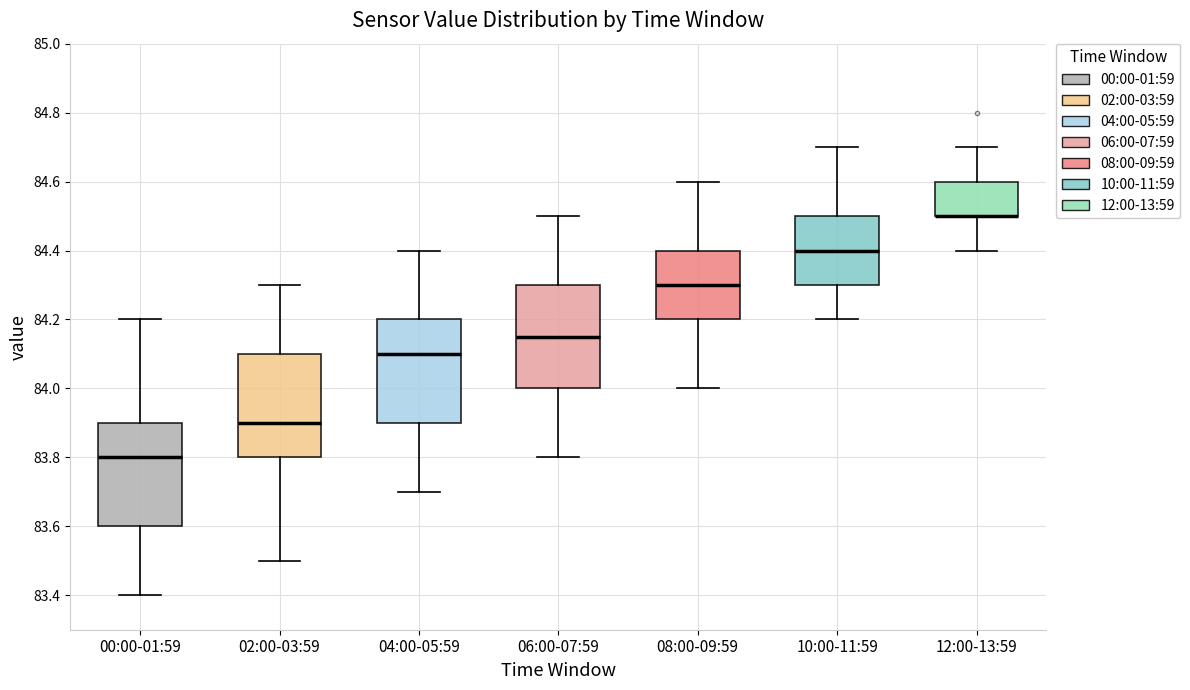

Reading left to right, transcribe this box plot: for each box, give where its median line is, the range the box spans, and where its two whiskers end, as read against the y-axis. The values are not printed on the chart, so give them approximately, as read against the axis.

00:00-01:59: median 83.80, box 83.60 to 83.90, whiskers 83.40 to 84.20
02:00-03:59: median 83.90, box 83.80 to 84.10, whiskers 83.50 to 84.30
04:00-05:59: median 84.10, box 83.90 to 84.20, whiskers 83.70 to 84.40
06:00-07:59: median 84.16, box 84.00 to 84.30, whiskers 83.80 to 84.50
08:00-09:59: median 84.30, box 84.20 to 84.40, whiskers 84.00 to 84.60
10:00-11:59: median 84.40, box 84.30 to 84.50, whiskers 84.20 to 84.70
12:00-13:59: median 84.50 (drawn on the box's lower edge), box 84.50 to 84.60, whiskers 84.40 to 84.70